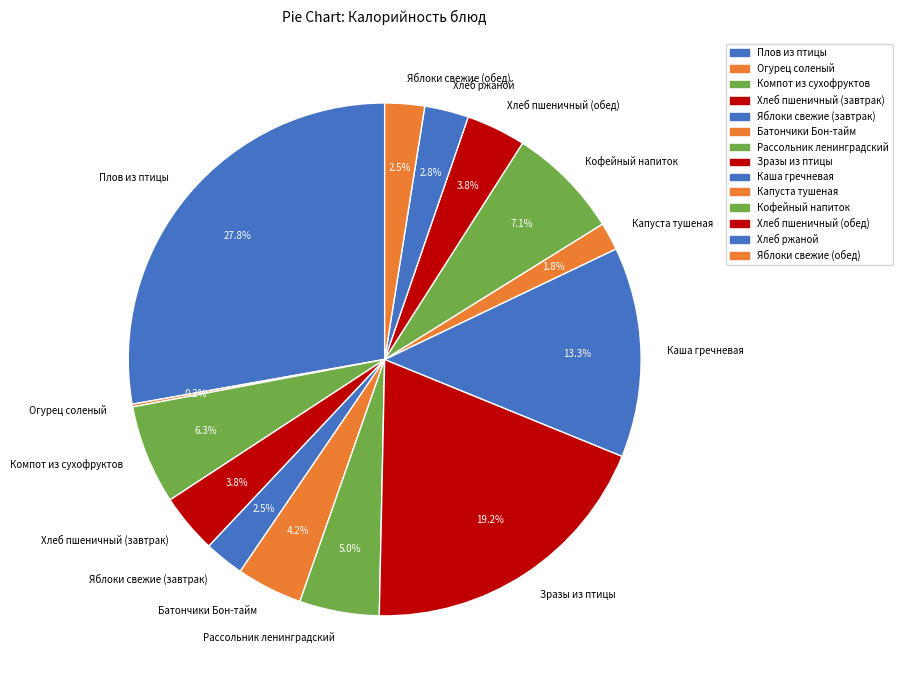

Does Каша гречневая represent more than half of the total?

No